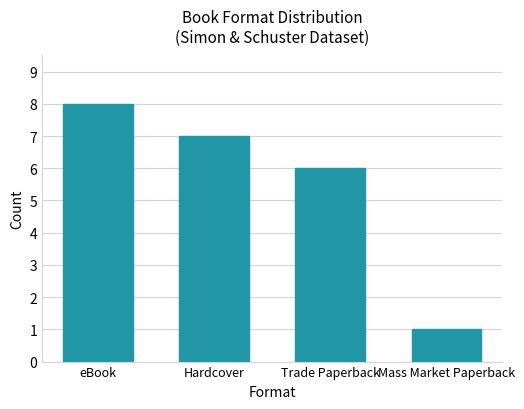

What is the maximum value shown in the chart?

8